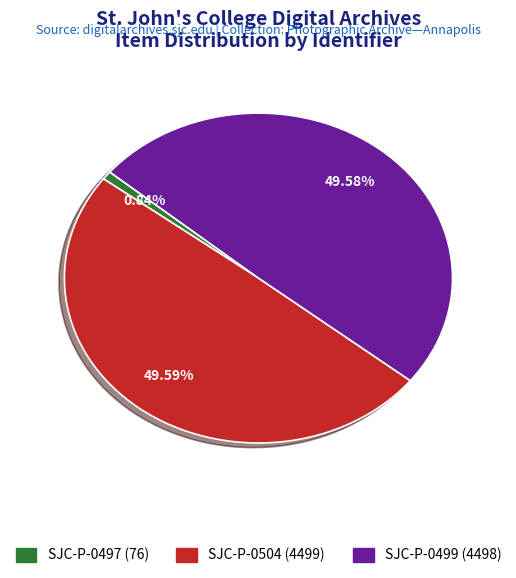

True or false: SJC-P-0504 accounts for 50% of the total.

True